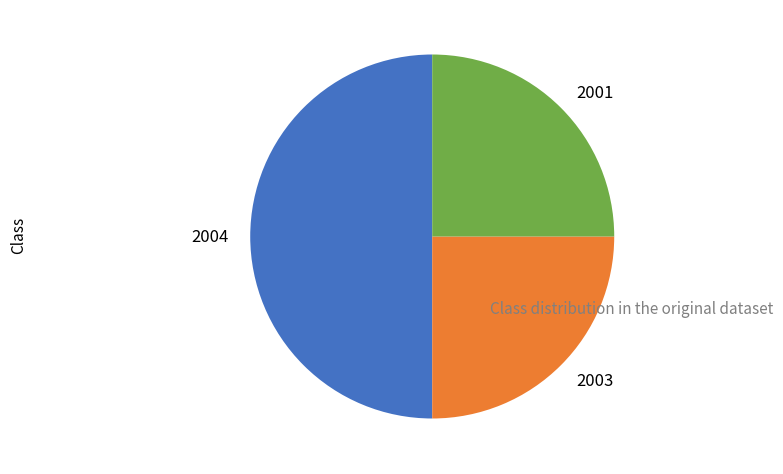

The 2004 slice represents 36% of the pie. True or false?

False